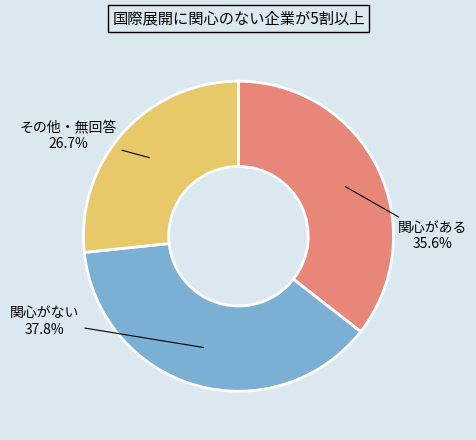

Is there a majority slice in this chart?

No